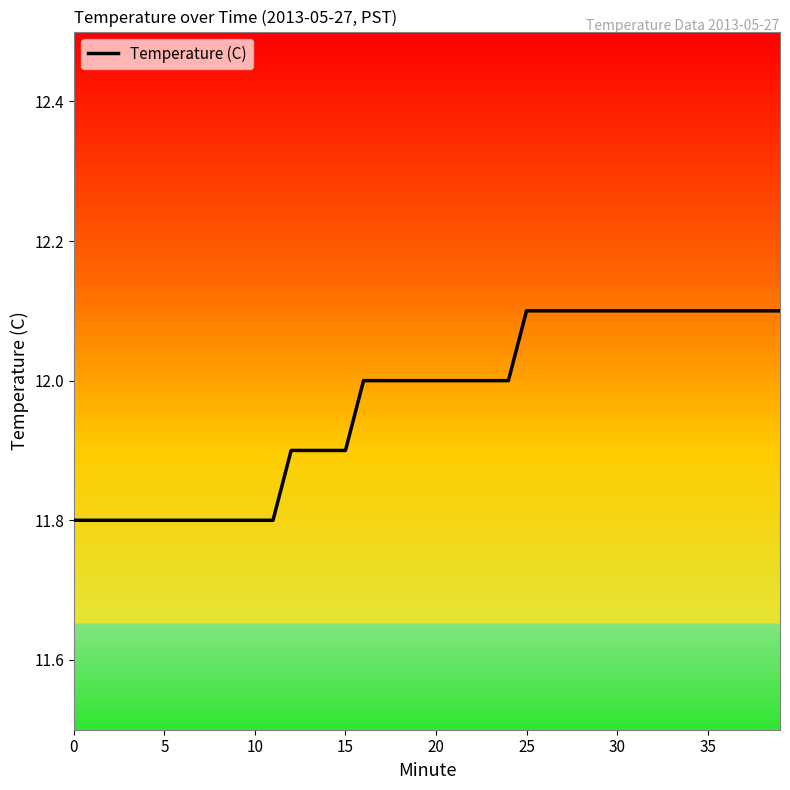

What is the smallest value displayed?

11.8